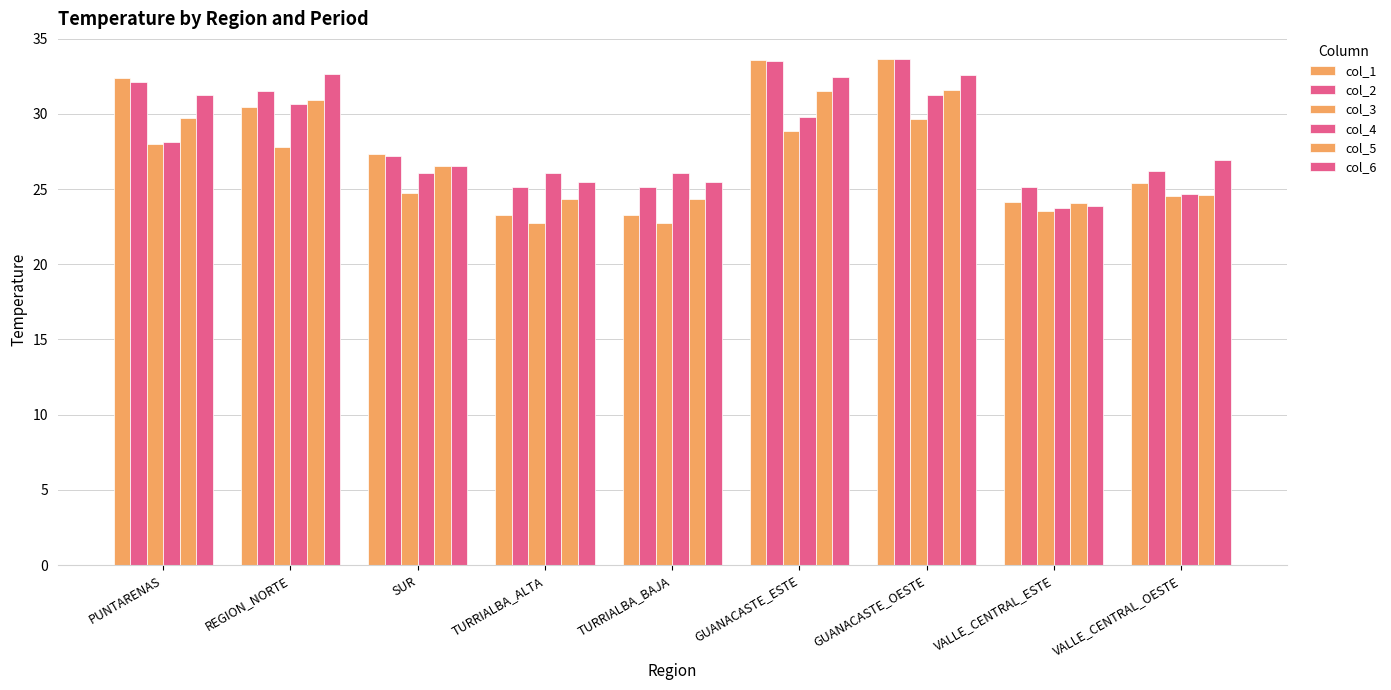

Does the chart contain any negative values?

No